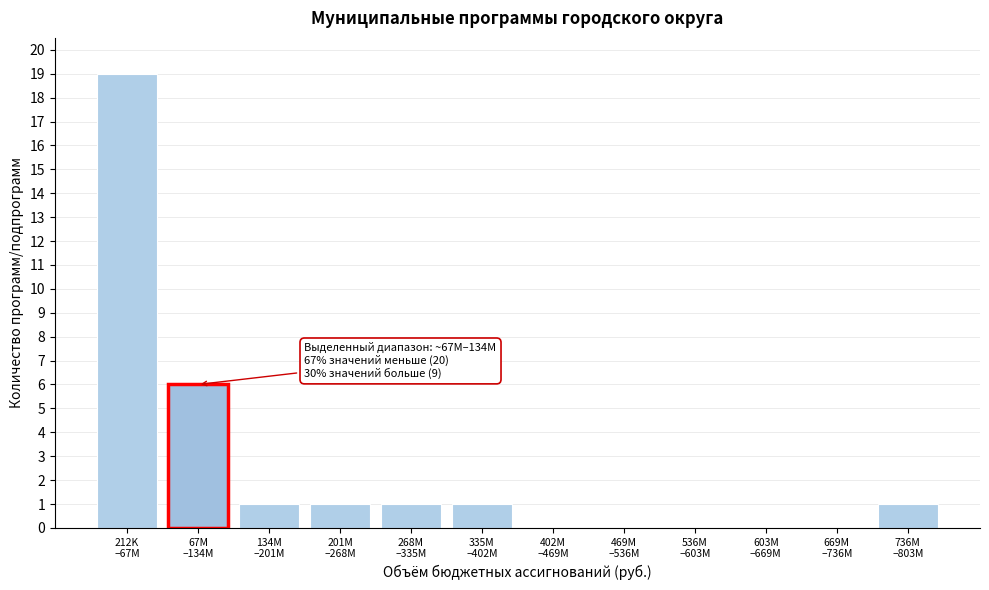

What is the greatest value displayed?

19